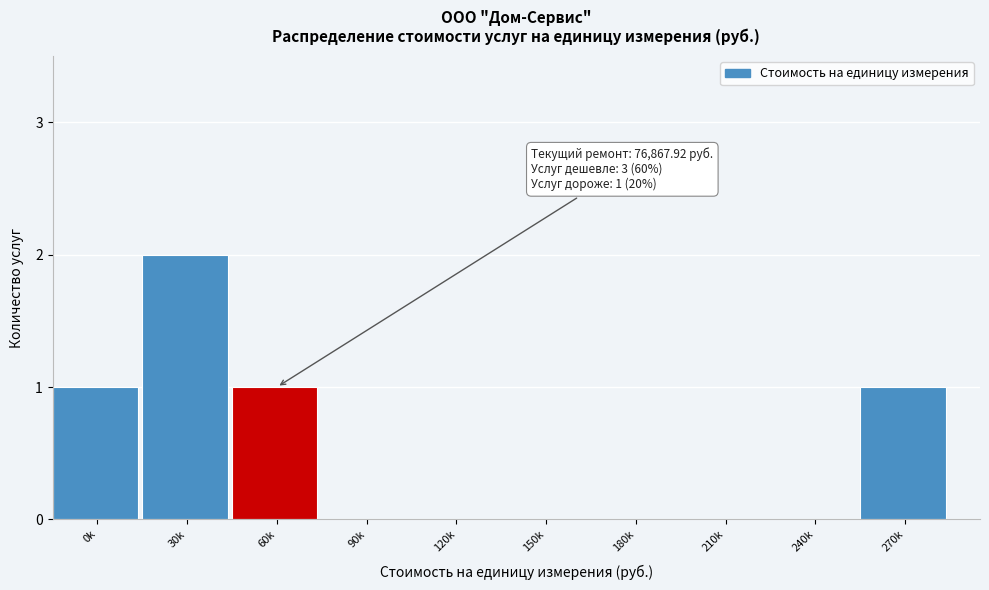

Reading left to right, transcribe all the data shown in this chart.

0k=1	30k=2	60k=1	90k=0	120k=0	150k=0	180k=0	210k=0	240k=0	270k=1